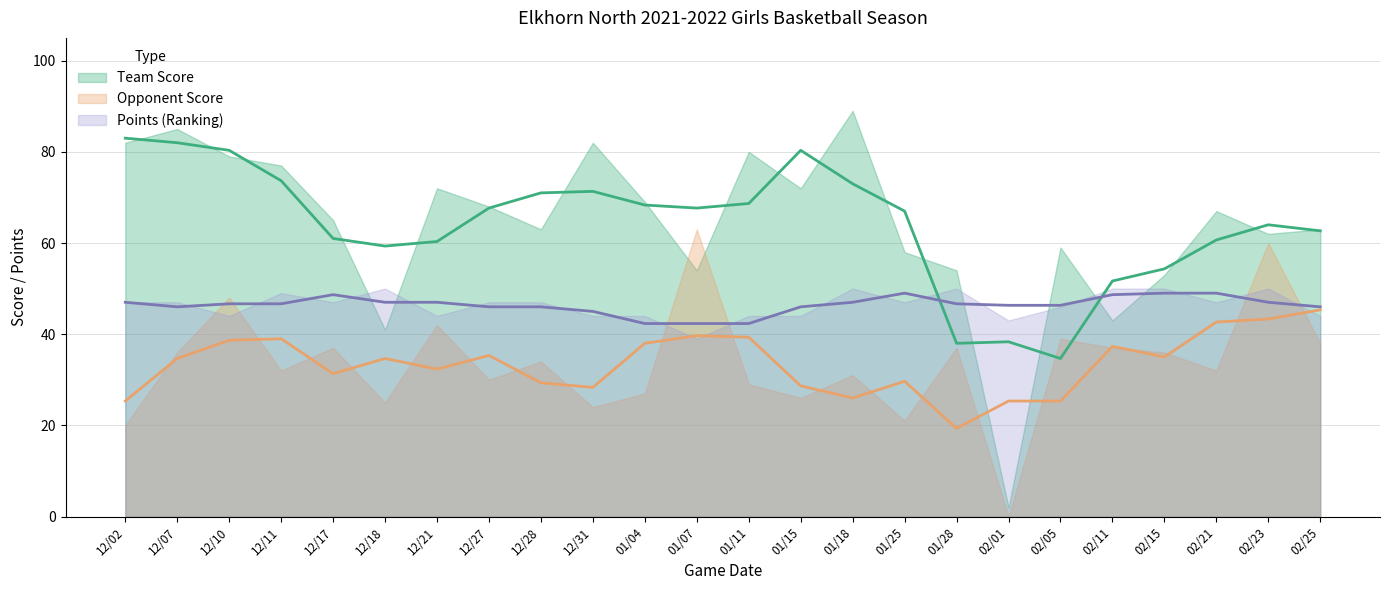

What is the maximum value for Opponent Score?

63